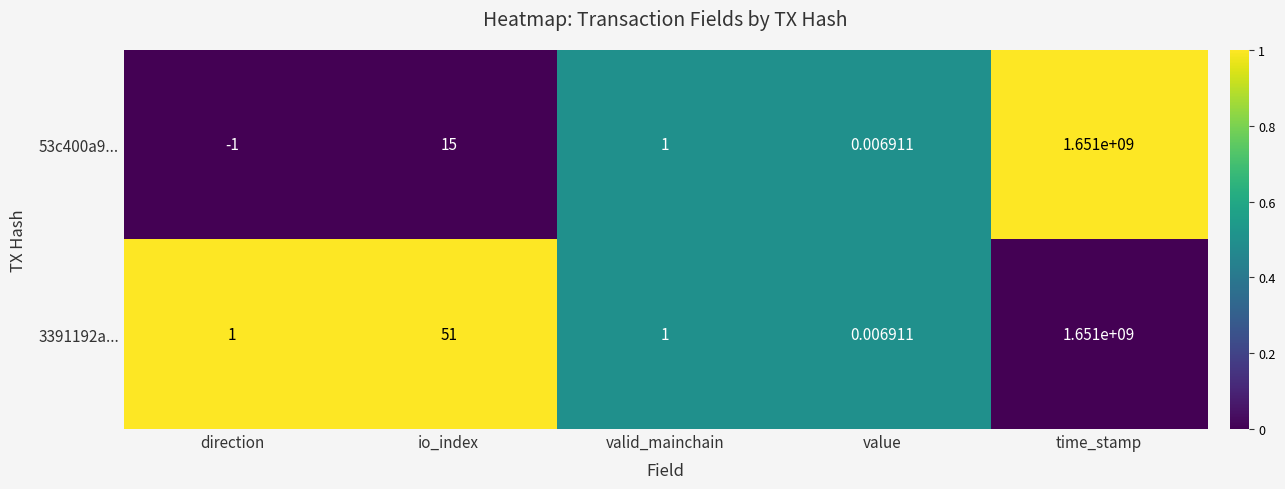

Rank the categories by 53c400a9... value from highest to lowest.

time_stamp, io_index, valid_mainchain, value, direction